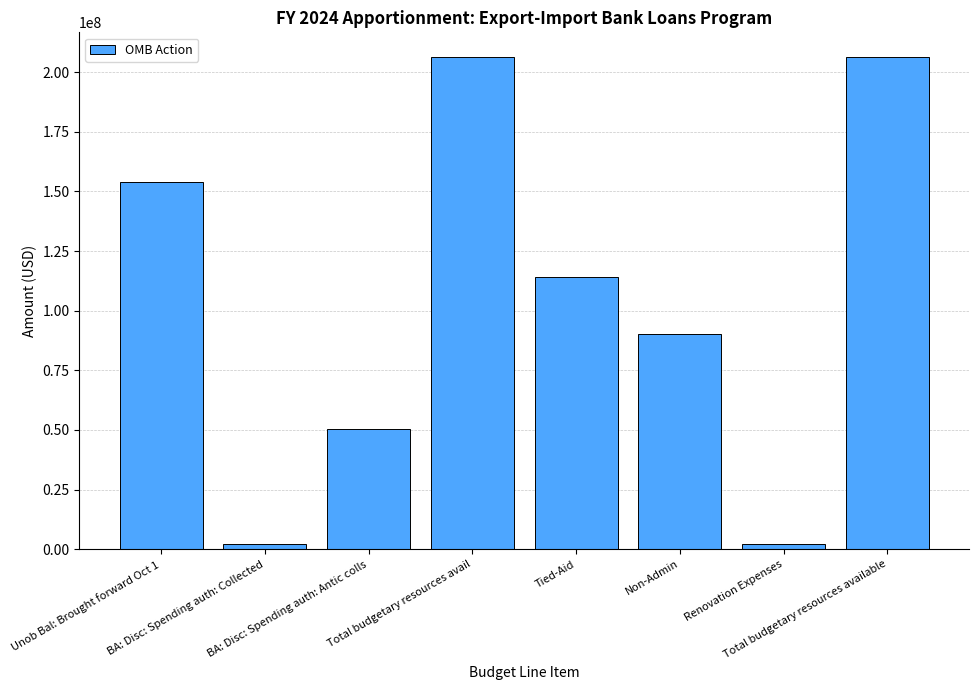

The chart shows a value of 153888837 at Unob Bal: Brought forward Oct 1. True or false?

True